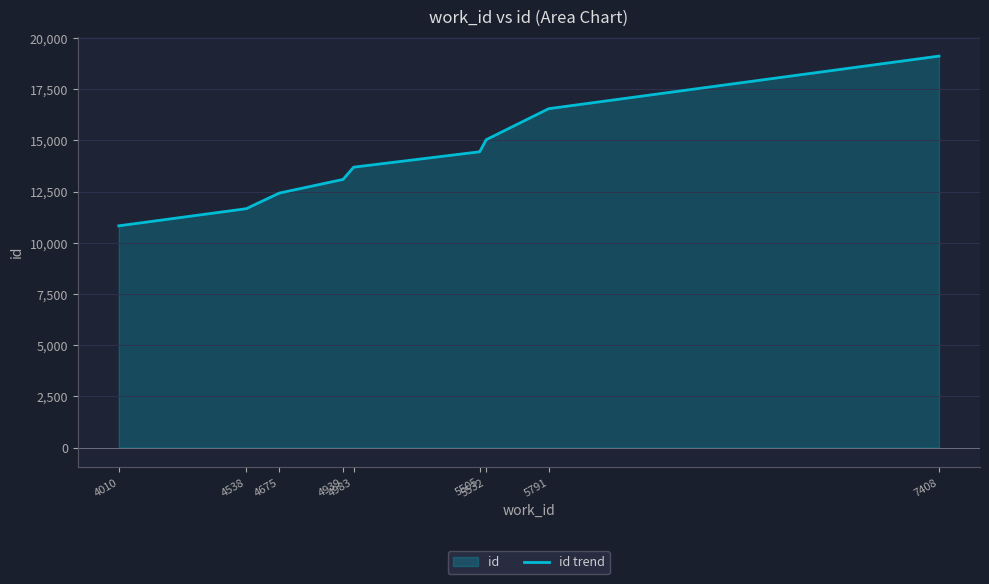

Approximately how many times larger is the value at 5791 compared to 4538?

1.4